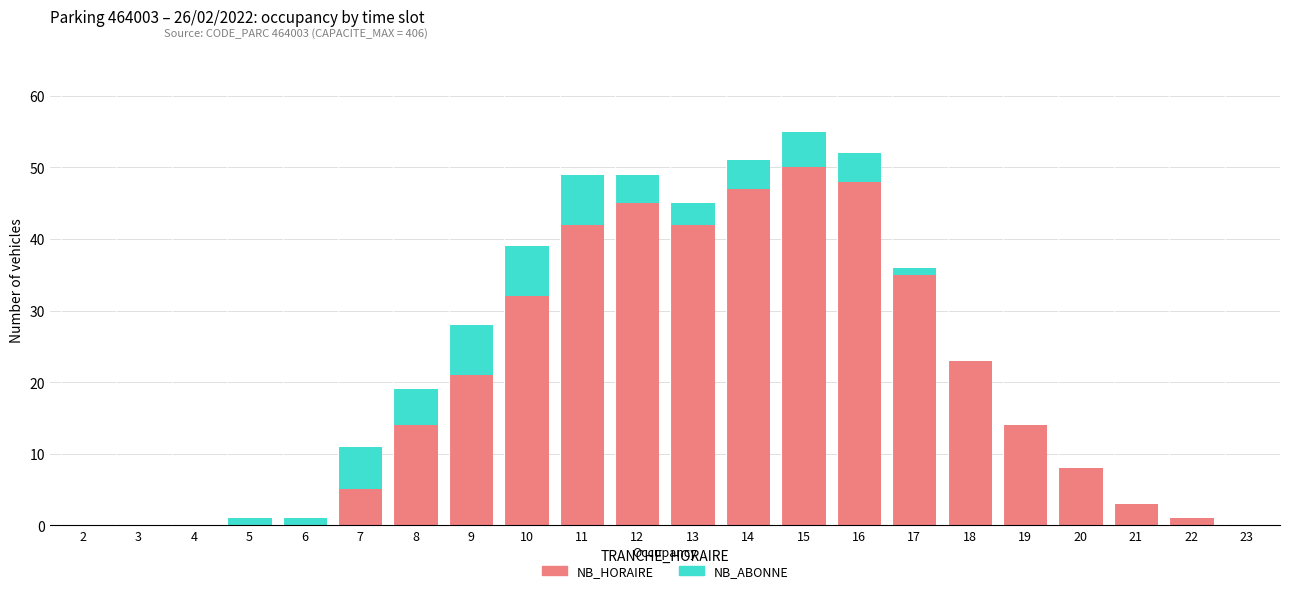

Is it true that NB_HORAIRE equals 4 at 19?

False